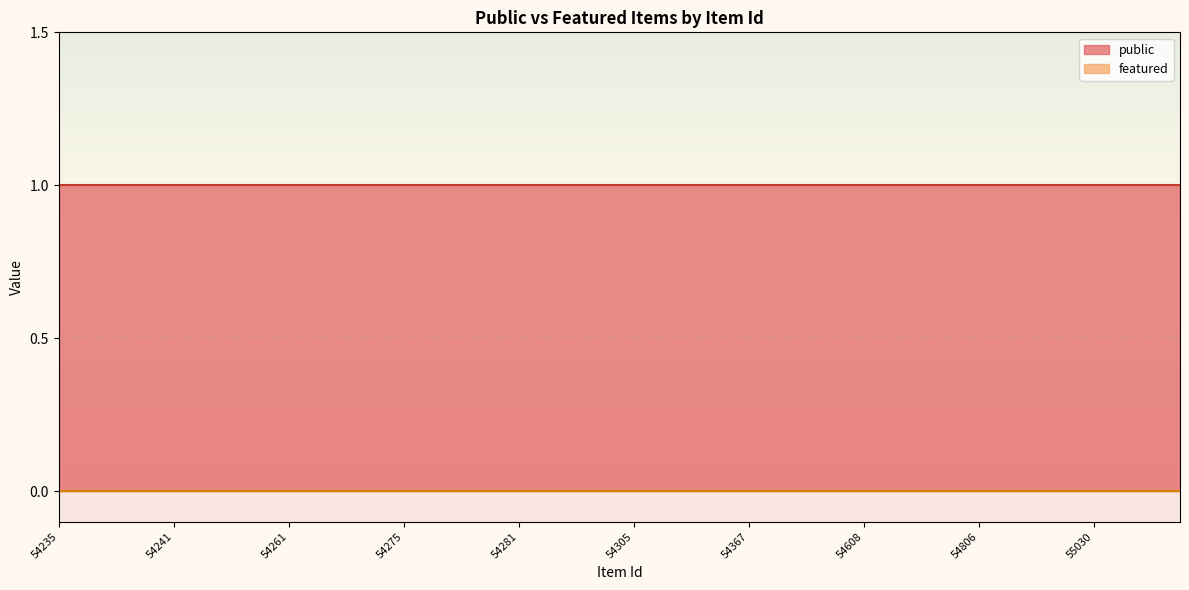

What is the total value across all series at 54239?

1